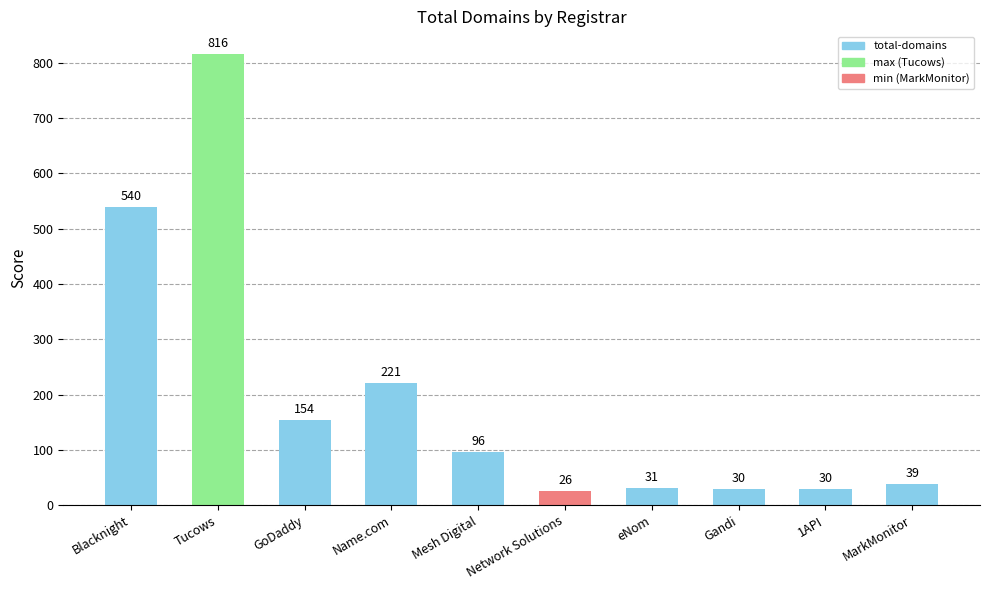

Where is the data nearest to the value 421?

Blacknight